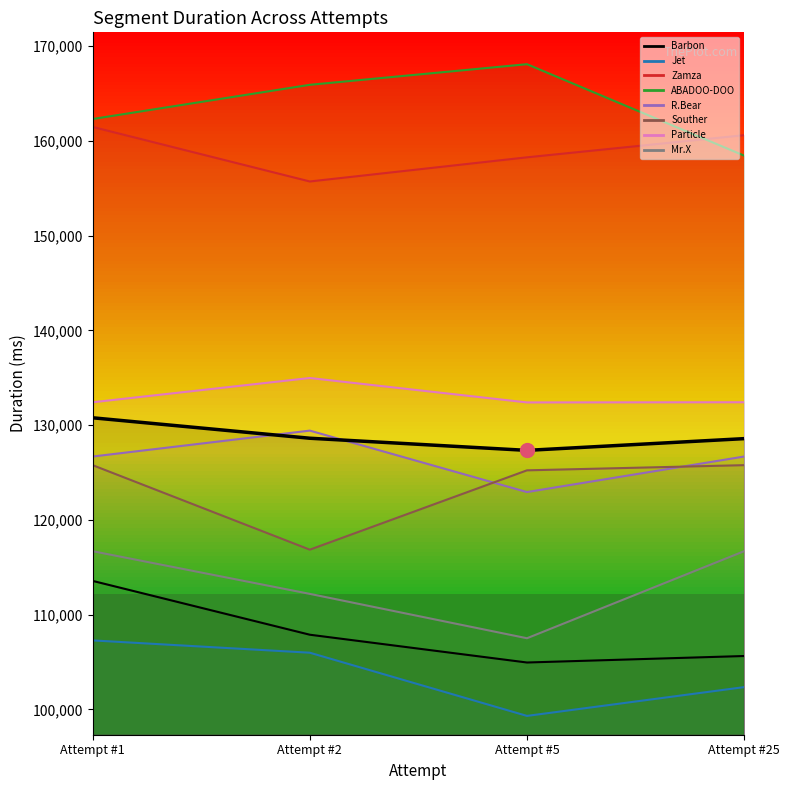

The value at Attempt #5 is 127333.2. True or false?

True